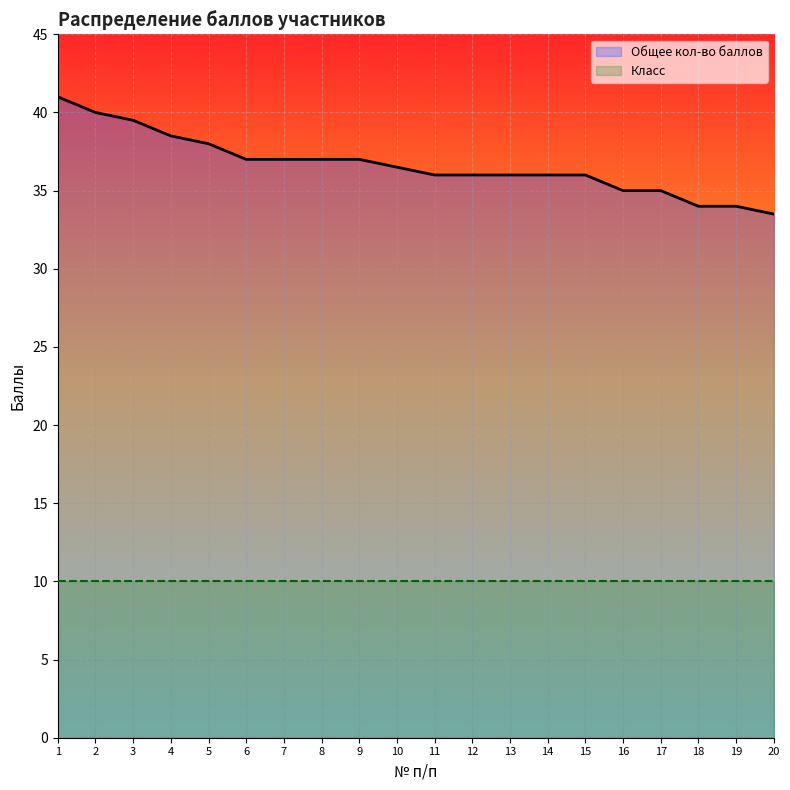

What is the value of the Общее кол-во баллов point at the 14th from the left?

36.0